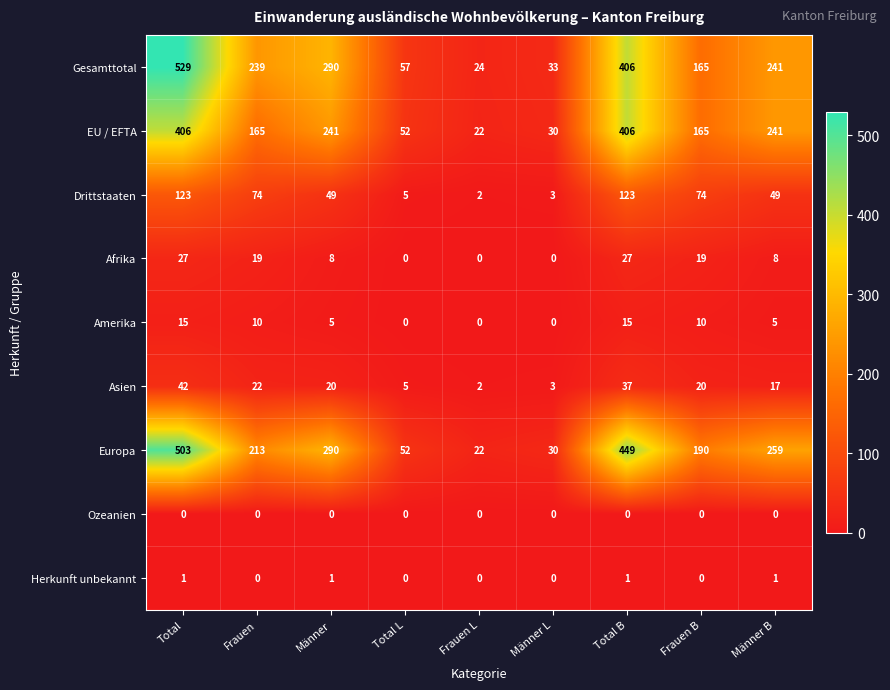

At which label is Gesamttotal closest to 276?

Männer